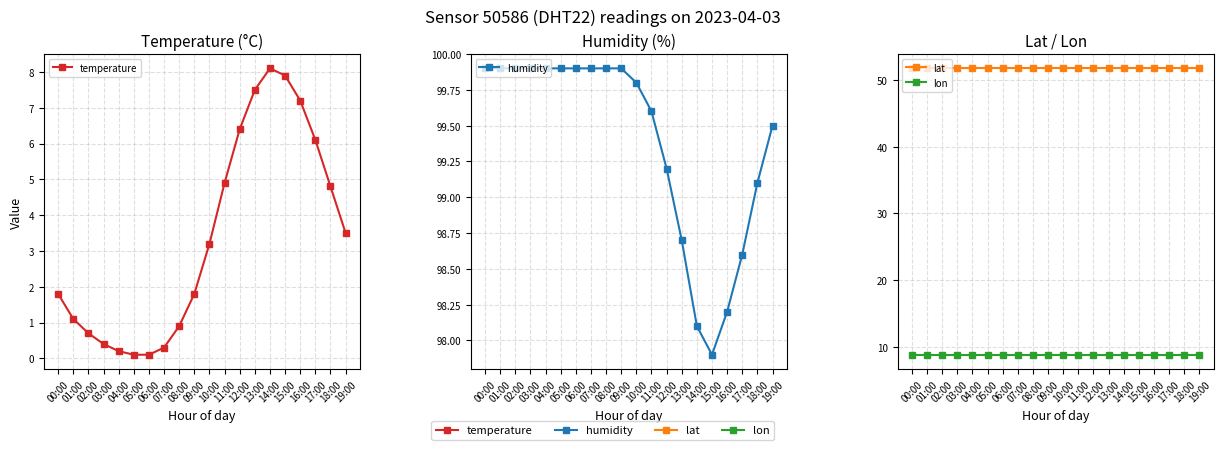

True or false: lon and temperature intersect in this chart.

False